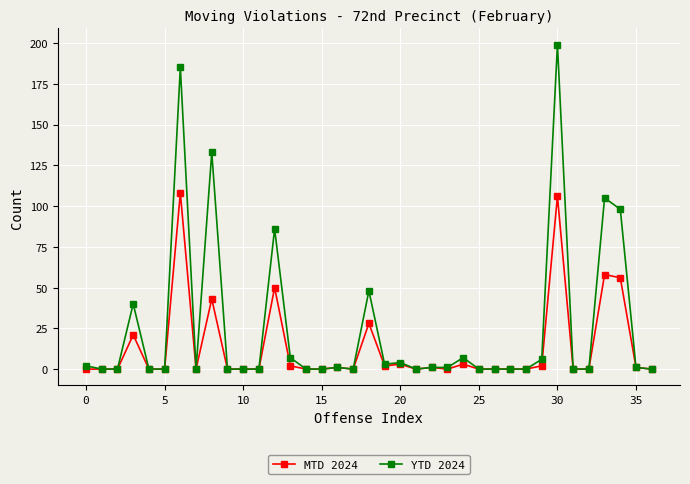

True or false: YTD 2024 has more than 2 interior local peaks.

True